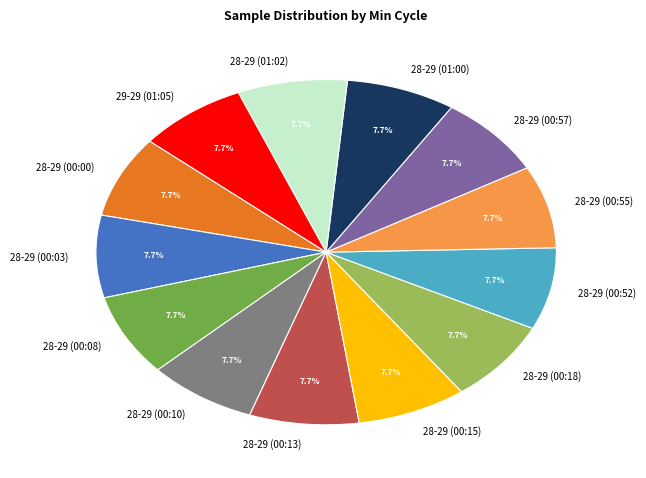

What is the ratio of the value at 28-29 (00:10) to the value at 29-29 (01:05)?

1.0